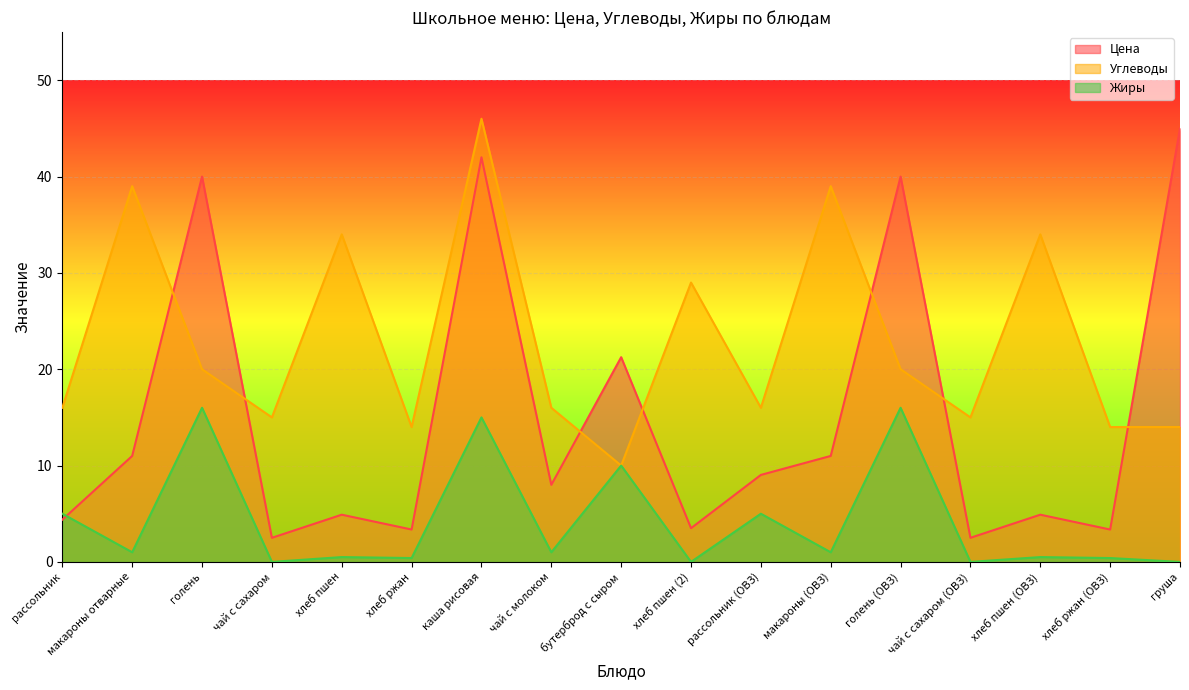

Which has a higher value, макароны (ОВЗ) or чай с сахаром (ОВЗ)?

макароны (ОВЗ)